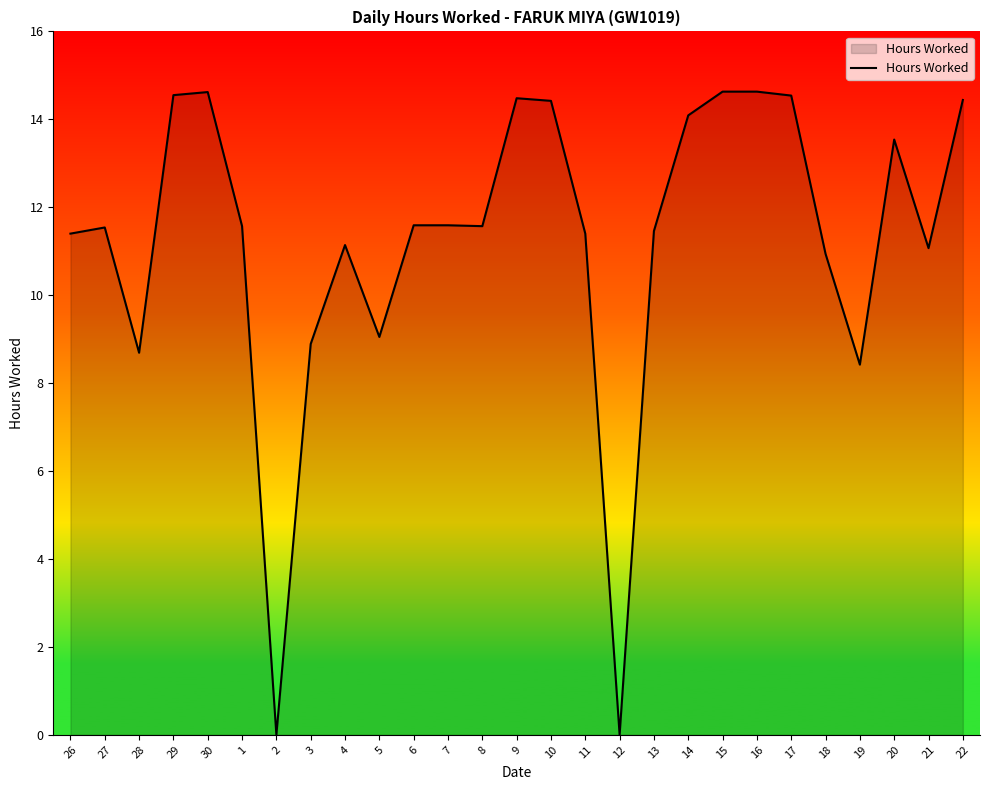

What is the difference between the maximum and minimum values?

14.6